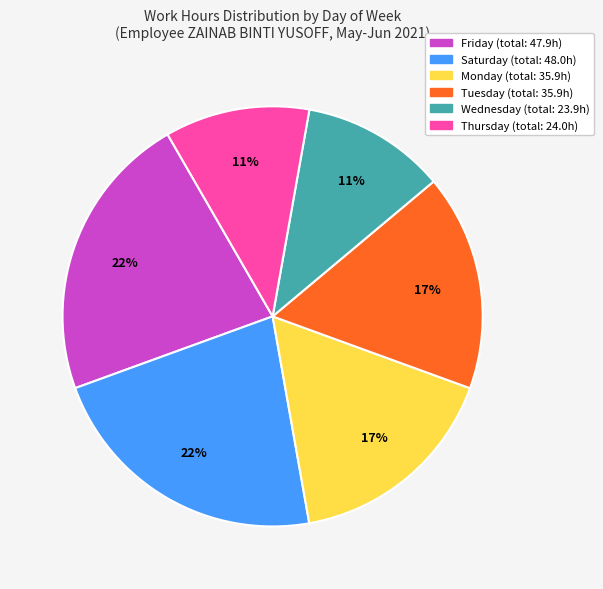

Is there any slice that represents more than half of the pie?

No